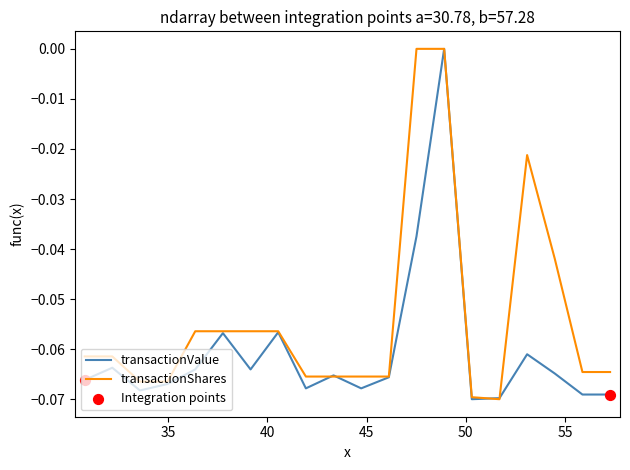

Which series has the largest total across all categories?

transactionShares